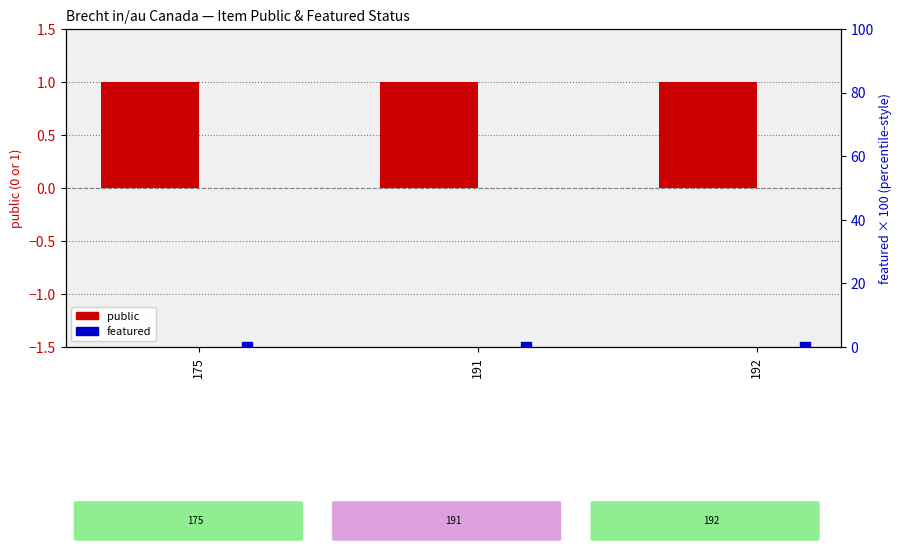

Which series has the widest spread of Y values?

public